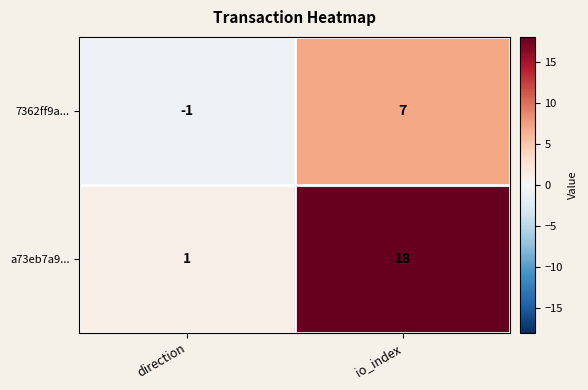

What is the spread (max minus min) of values at io_index?

11